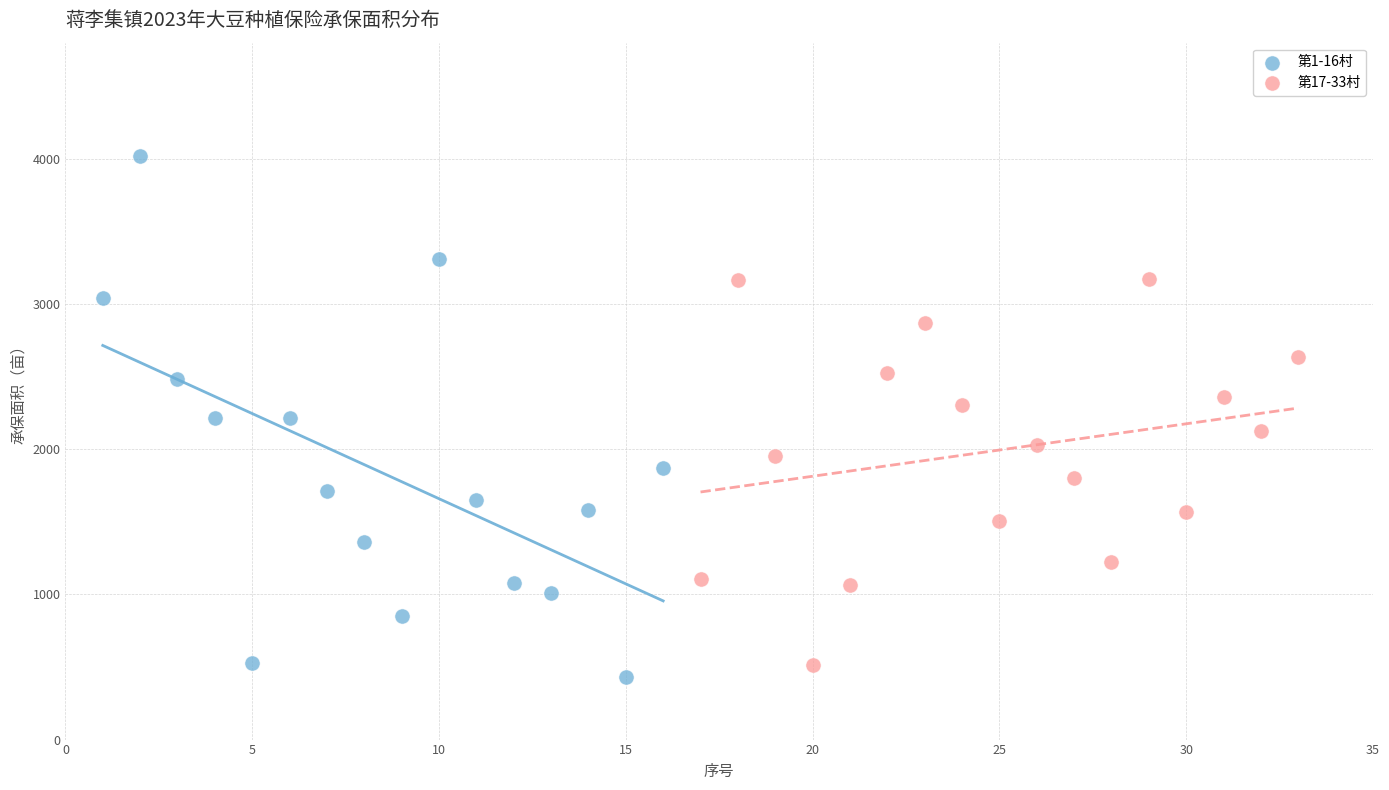

Which series reaches the minimum Y coordinate?

第1-16村